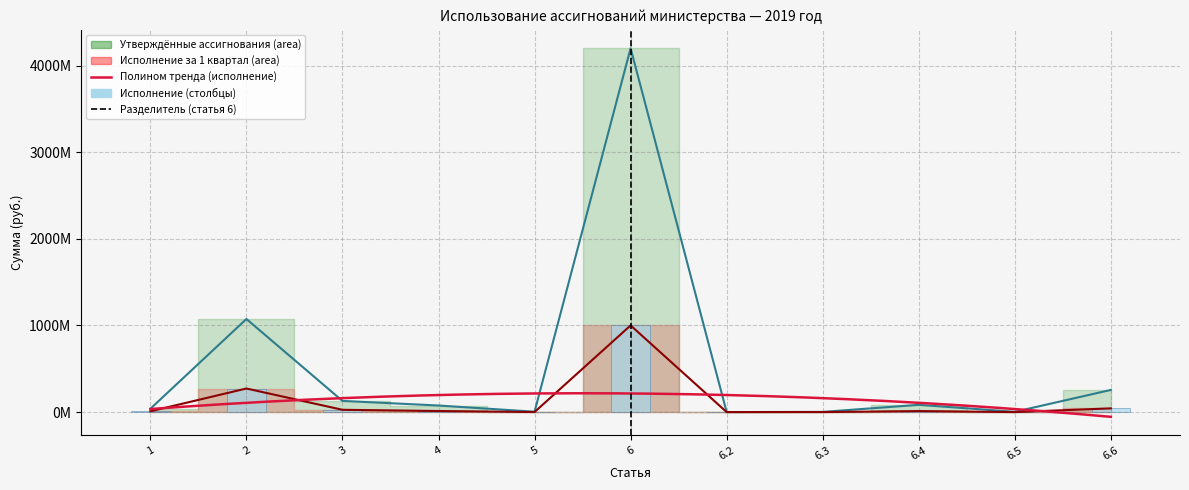

At which label does Исполнение за 1 квартал first exceed 11826409?

2